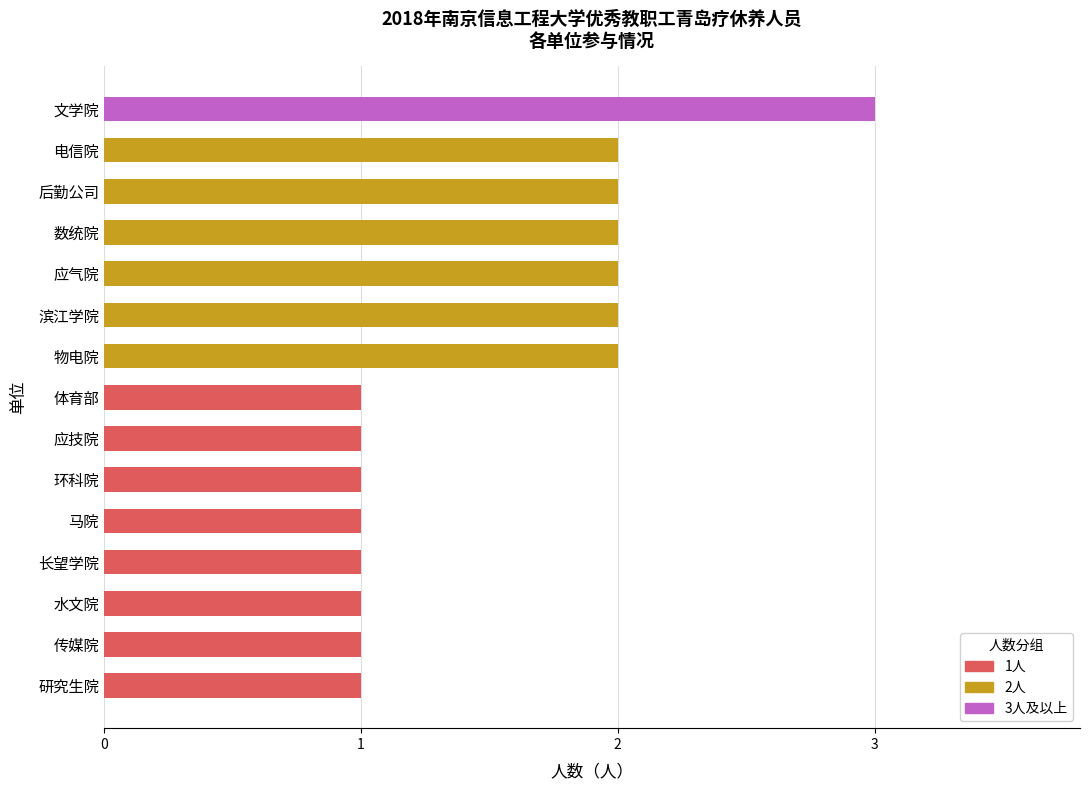

The value at 环科院 is 1. True or false?

True